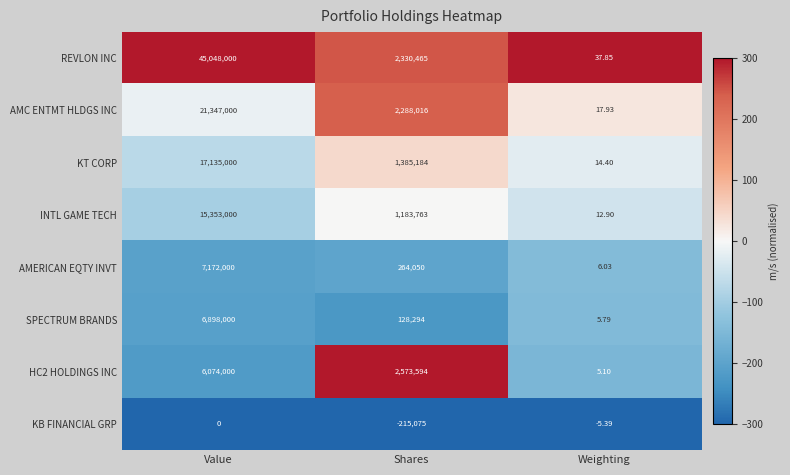

What is the total value across all series at Weighting?

94.6